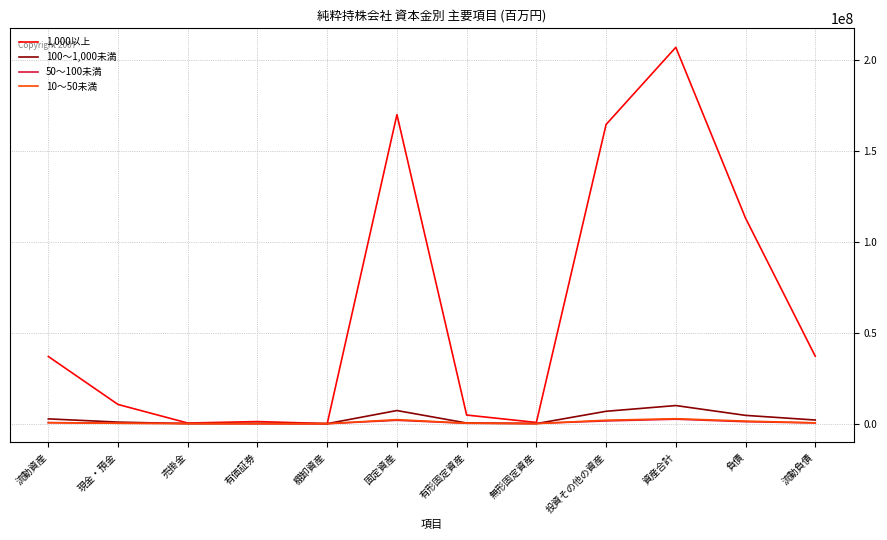

At which category is the sum across all series the highest?

資産合計